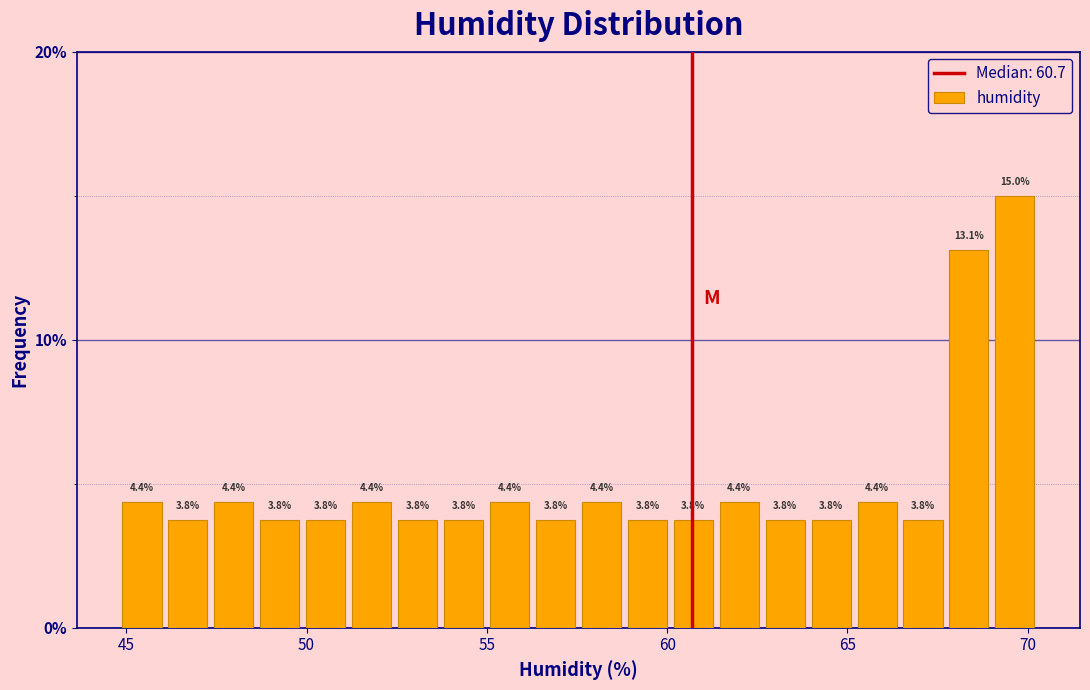

Read against the x-axis, roughly where is the centre of the tallest bar?

69.5